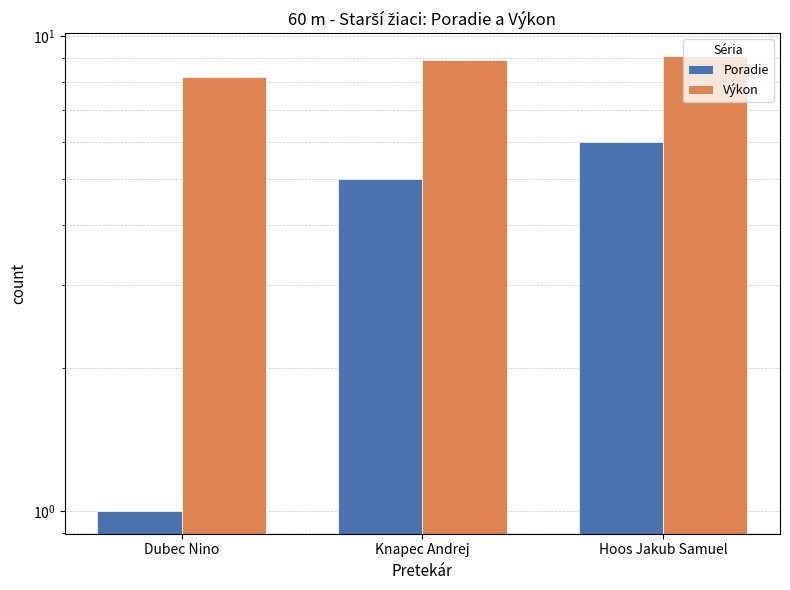

Where is Výkon nearest to the value 8?

Dubec Nino